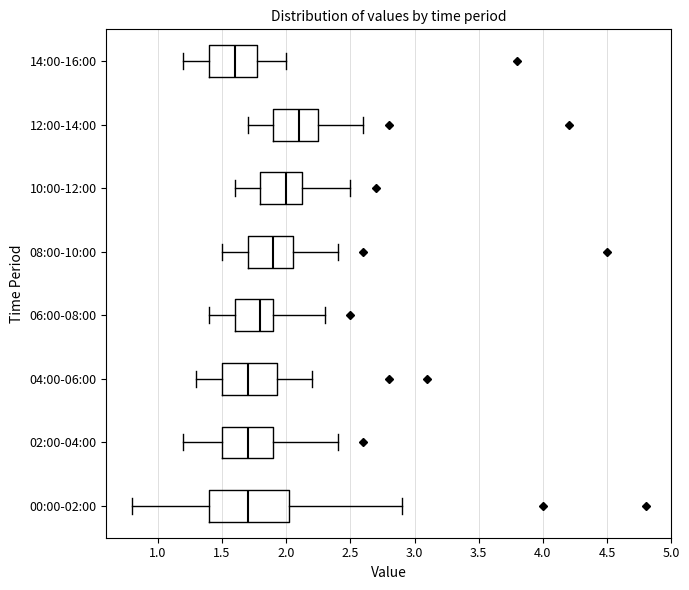

Reading bottom to top, read every box against the x-axis: the position of its median line, the range the box covers, and the ends of its whiskers. The values are not printed on the chart, so give them approximately, as read against the axis.

00:00-02:00: median 1.70, box 1.40 to 2.05, whiskers 0.80 to 2.90
02:00-04:00: median 1.70, box 1.50 to 1.90, whiskers 1.20 to 2.40
04:00-06:00: median 1.70, box 1.50 to 1.95, whiskers 1.30 to 2.20
06:00-08:00: median 1.80, box 1.60 to 1.90, whiskers 1.40 to 2.30
08:00-10:00: median 1.90, box 1.70 to 2.05, whiskers 1.50 to 2.40
10:00-12:00: median 2.00, box 1.80 to 2.15, whiskers 1.60 to 2.50
12:00-14:00: median 2.10, box 1.90 to 2.25, whiskers 1.70 to 2.60
14:00-16:00: median 1.60, box 1.40 to 1.80, whiskers 1.20 to 2.00